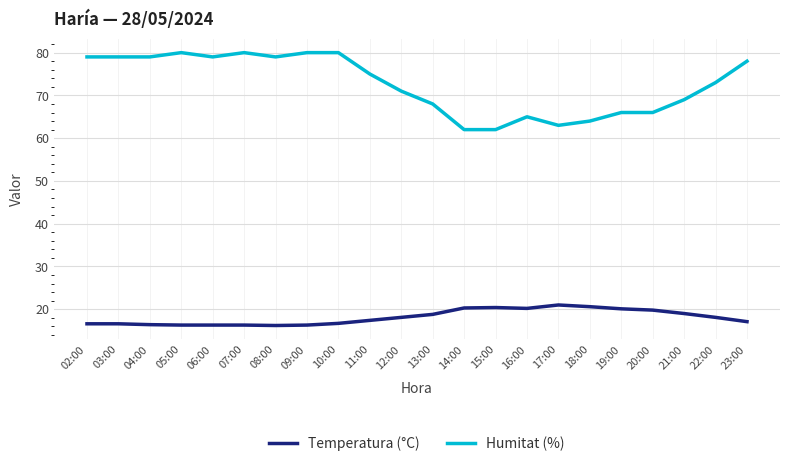

What is the difference between the highest and lowest values at 07:00?

63.7